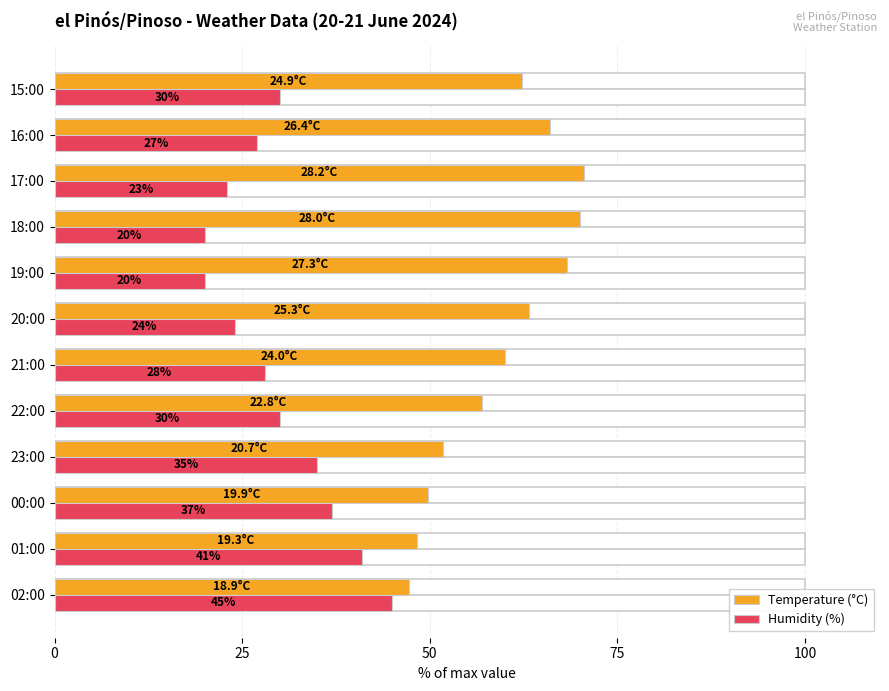

Which series has the widest spread of values?

Humidity (%)